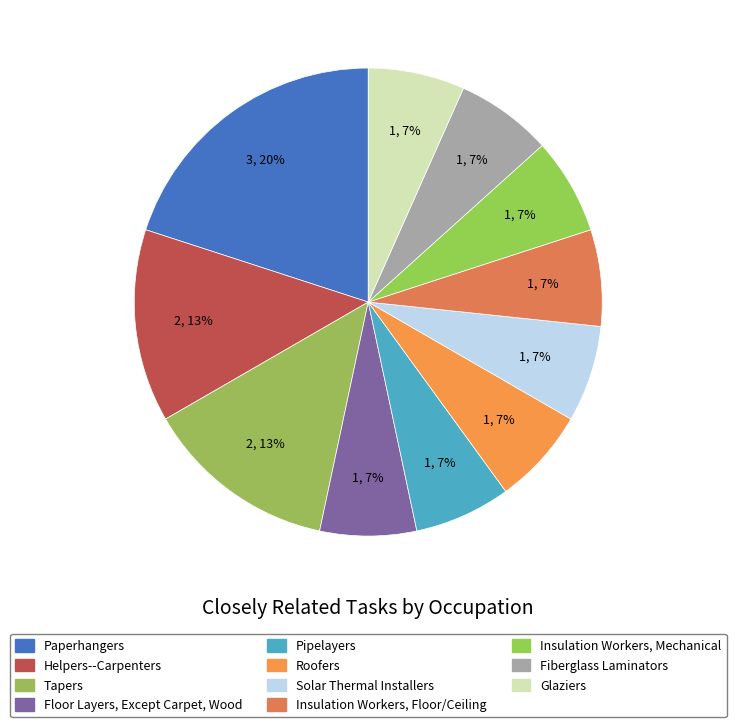

Approximately how many times larger is the value at Paperhangers compared to Insulation Workers, Mechanical?

3.0